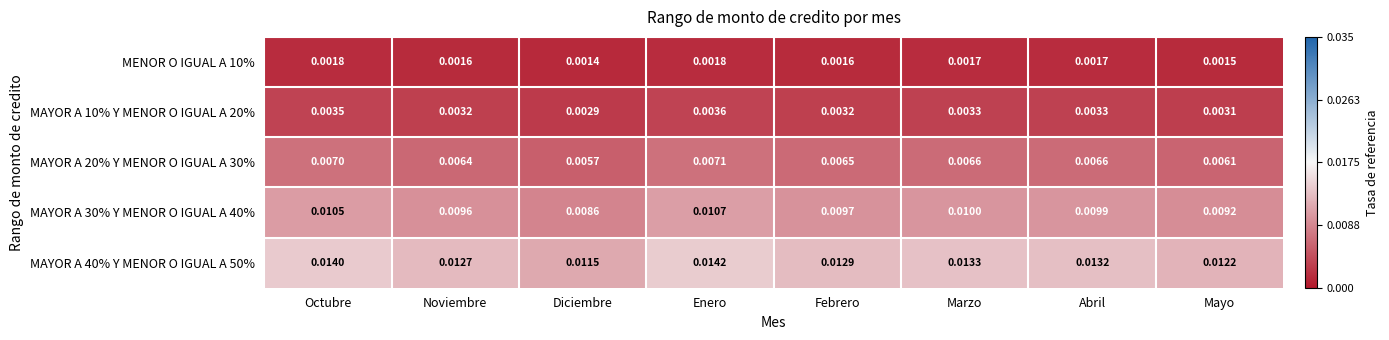

Which category has the lowest value in the MENOR O IGUAL A 10% series?

Diciembre